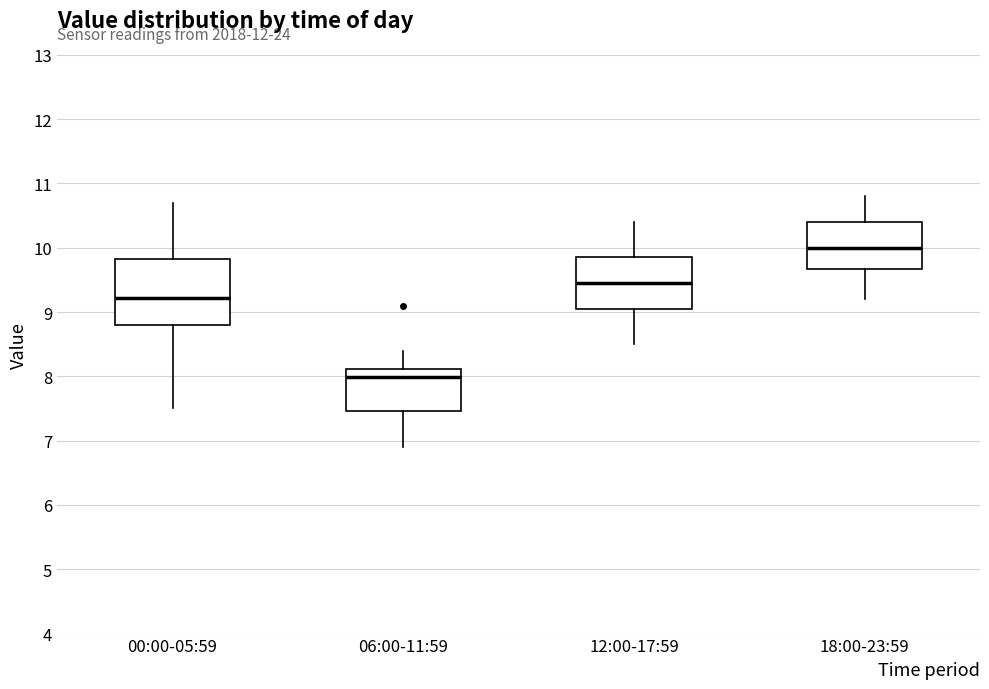

Where does the upper whisker of the box for 00:00-05:59 end on the y-axis? The values are not printed on the chart, so give them approximately, as read against the axis.

10.7